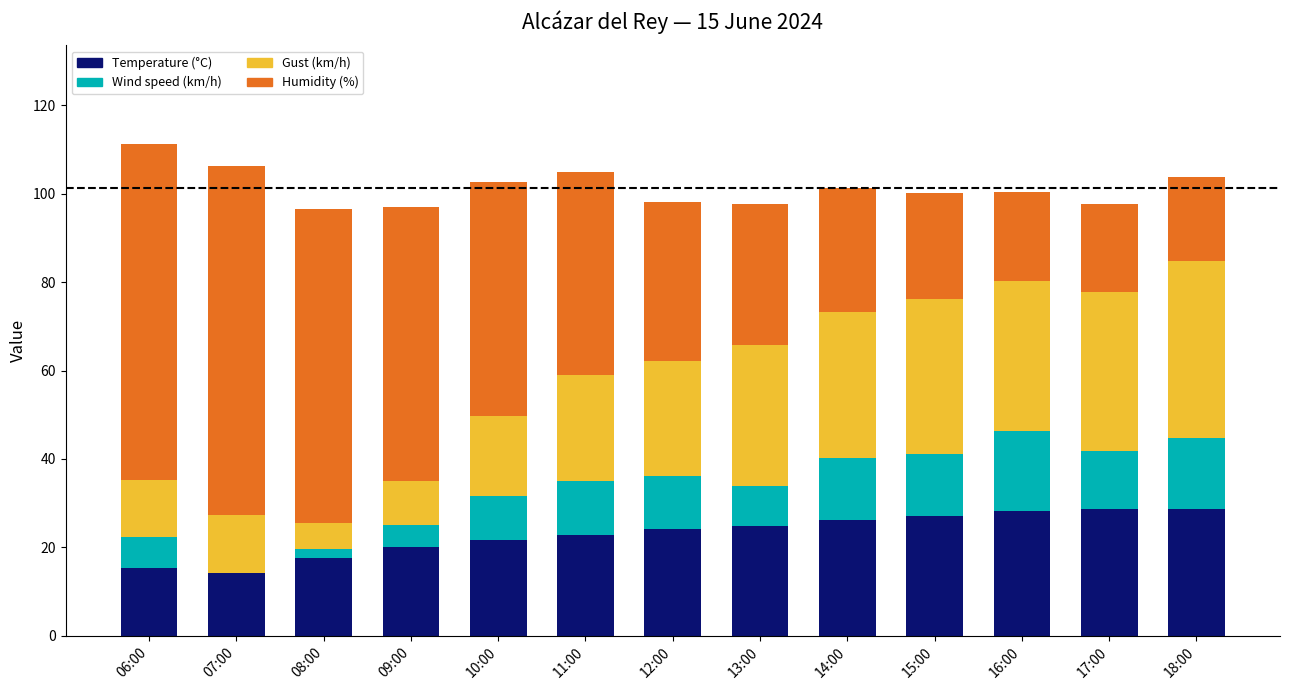

What is the highest value of the Temperature (°C) series?

28.7